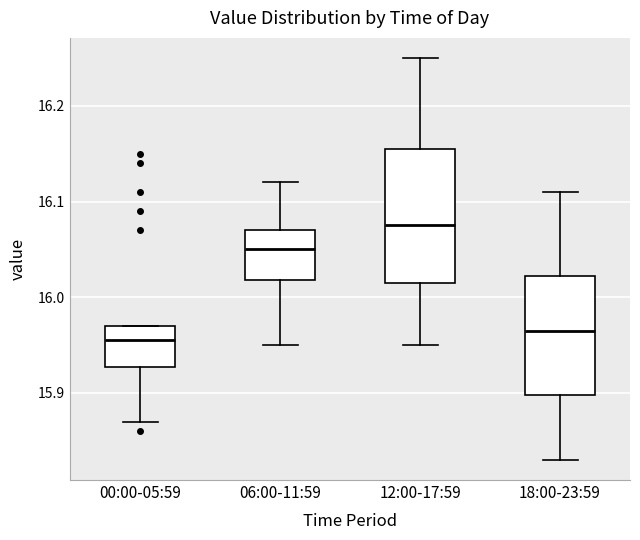

Reading left to right, transcribe this box plot: for each box, give where its median line is, the range the box spans, and where its two whiskers end, as read against the y-axis. The values are not printed on the chart, so give them approximately, as read against the axis.

00:00-05:59: median 15.96, box 15.93 to 15.97, whiskers 15.87 to 15.97
06:00-11:59: median 16.05, box 16.02 to 16.07, whiskers 15.95 to 16.12
12:00-17:59: median 16.08, box 16.02 to 16.16, whiskers 15.95 to 16.25
18:00-23:59: median 15.97, box 15.90 to 16.02, whiskers 15.83 to 16.11